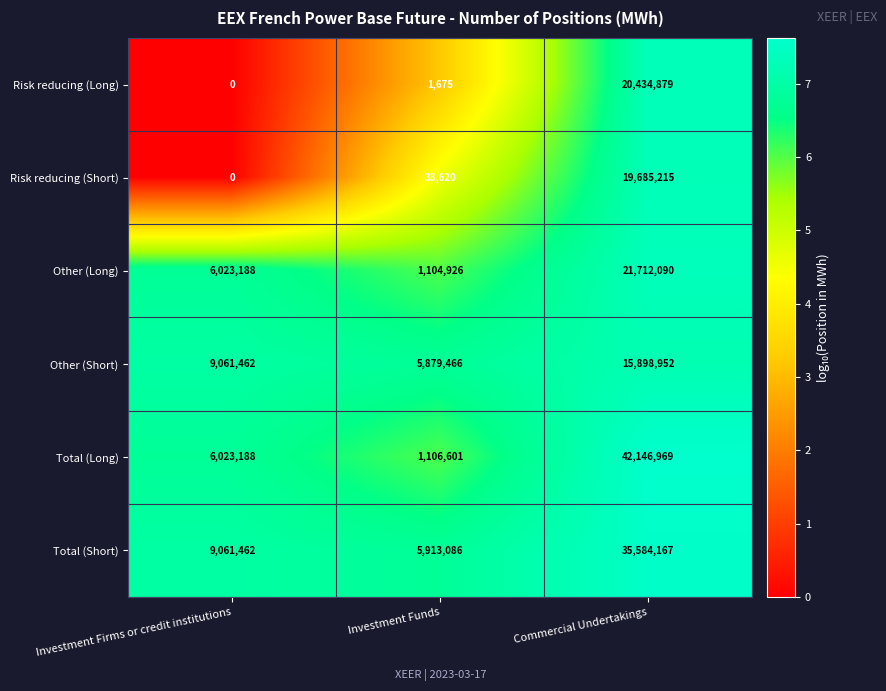

Is the value of Risk reducing (Short) at Investment Firms or credit institutions greater than the value of Risk reducing (Long) at Commercial Undertakings?

No